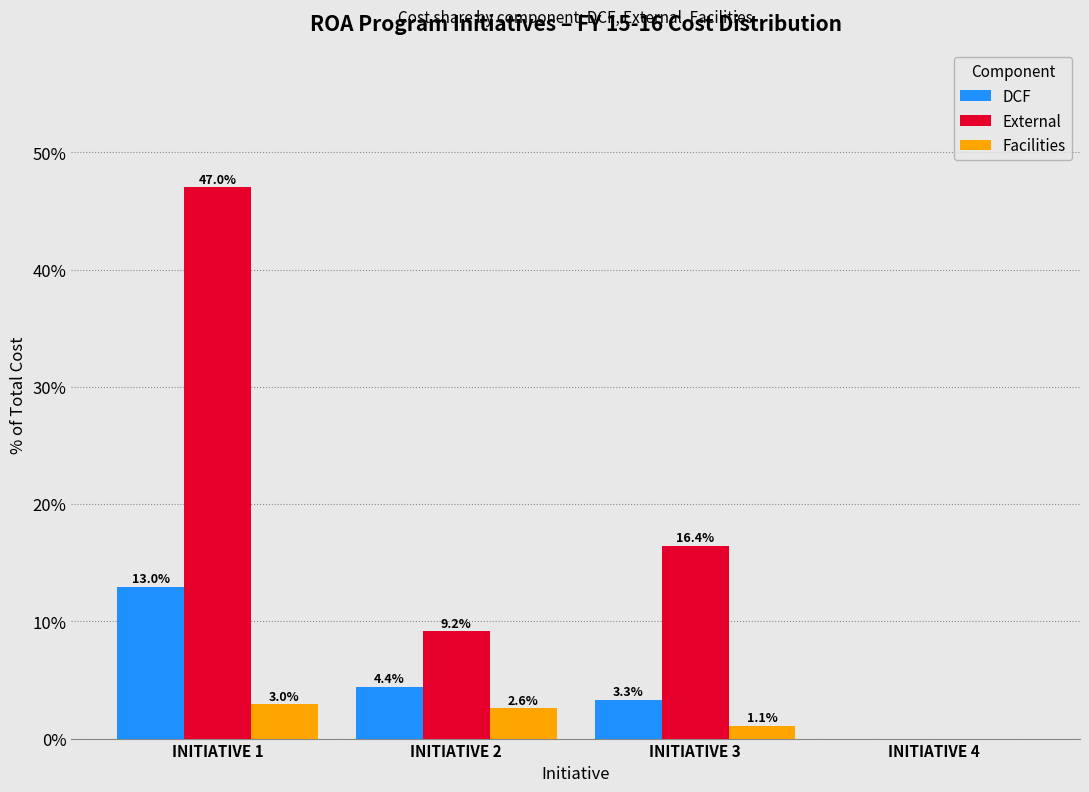

Reading right to left, transcribe all the data shown in this chart.

DCF: INITIATIVE 4=0.0	INITIATIVE 3=3.3	INITIATIVE 2=4.4	INITIATIVE 1=13.0
External: INITIATIVE 4=0.0	INITIATIVE 3=16.4	INITIATIVE 2=9.2	INITIATIVE 1=47.0
Facilities: INITIATIVE 4=0.0	INITIATIVE 3=1.1	INITIATIVE 2=2.6	INITIATIVE 1=3.0